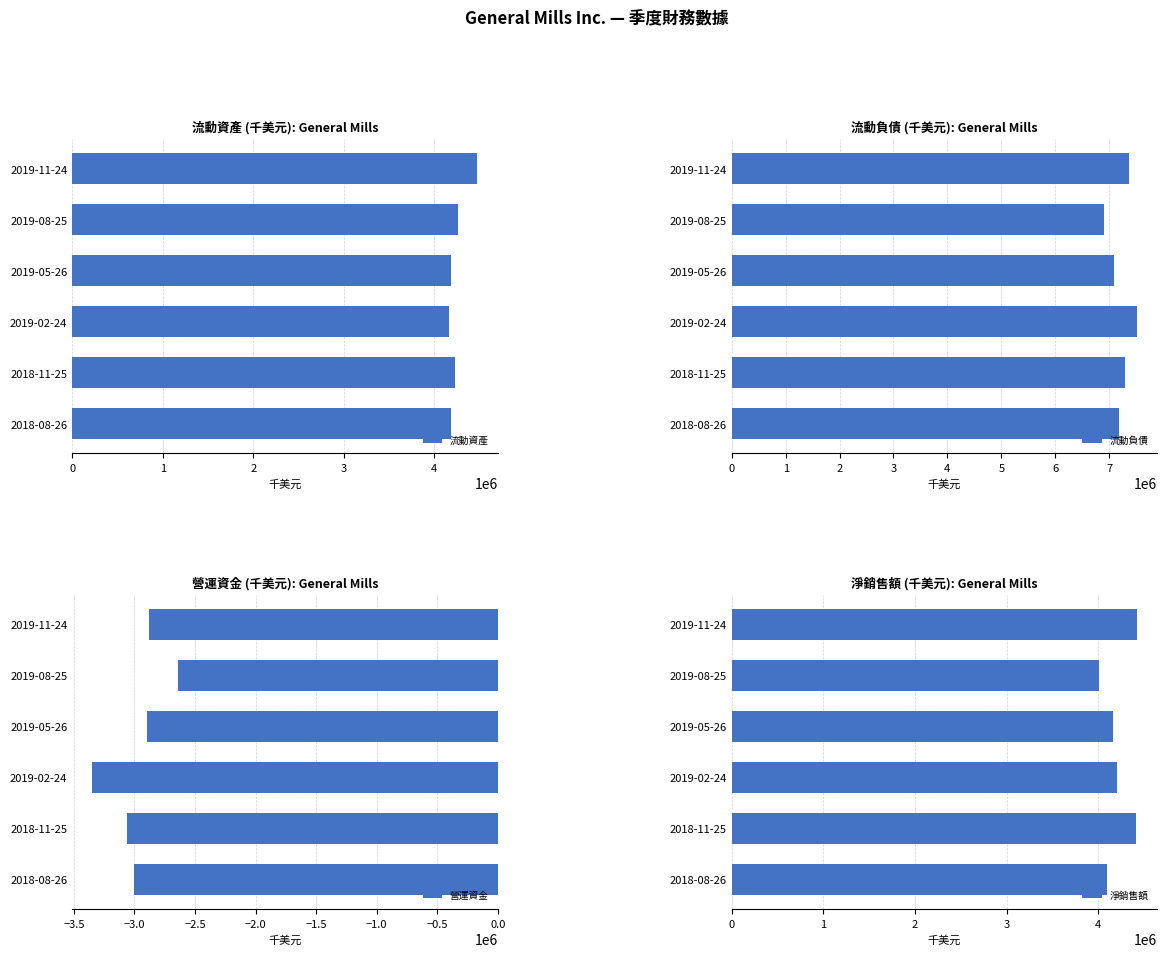

What is the value of the 營運資金 bar at the 6th from the left?

-3002300